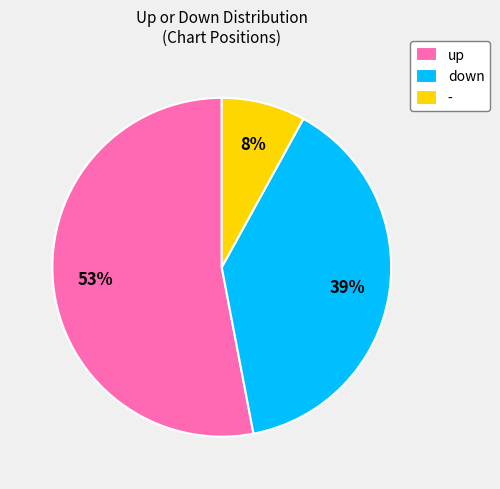

How many slices are in this pie chart?

3